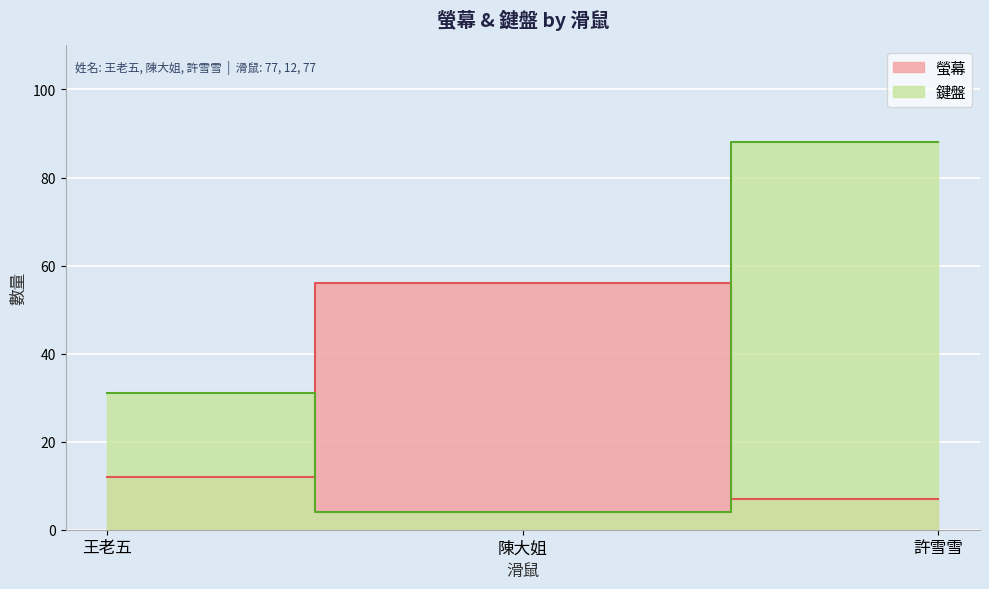

Between 王老五 and 許雪雪, which series saw the biggest shift?

鍵盤